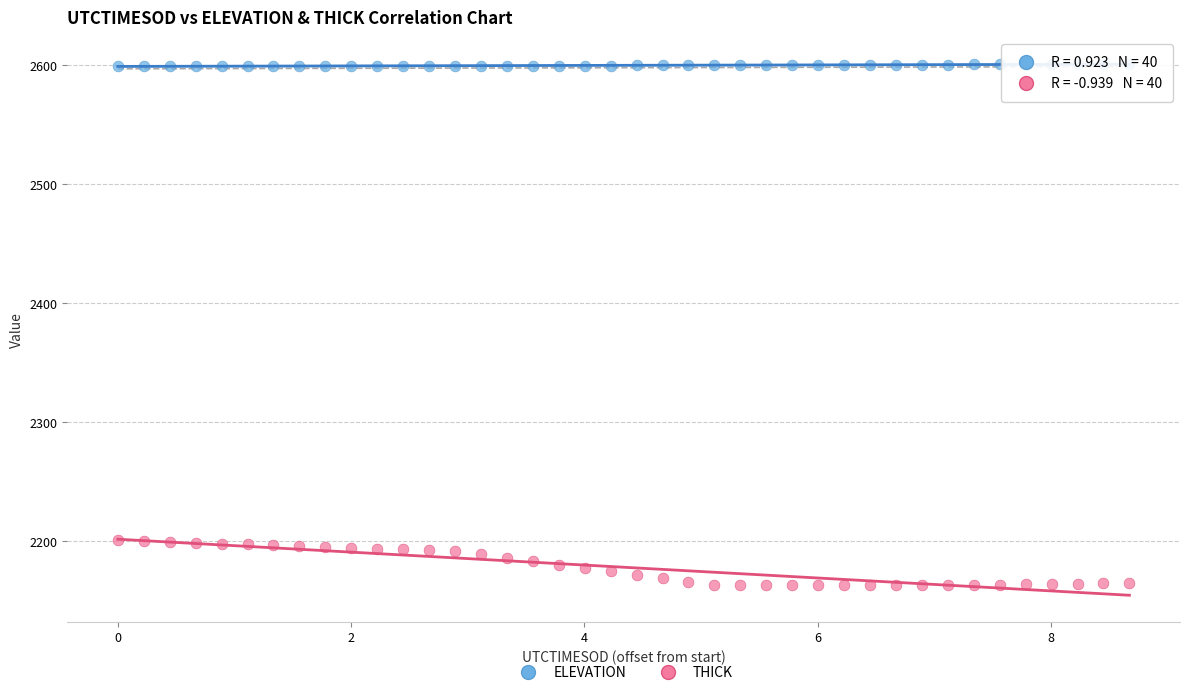

Which series reaches the minimum Y coordinate?

THICK